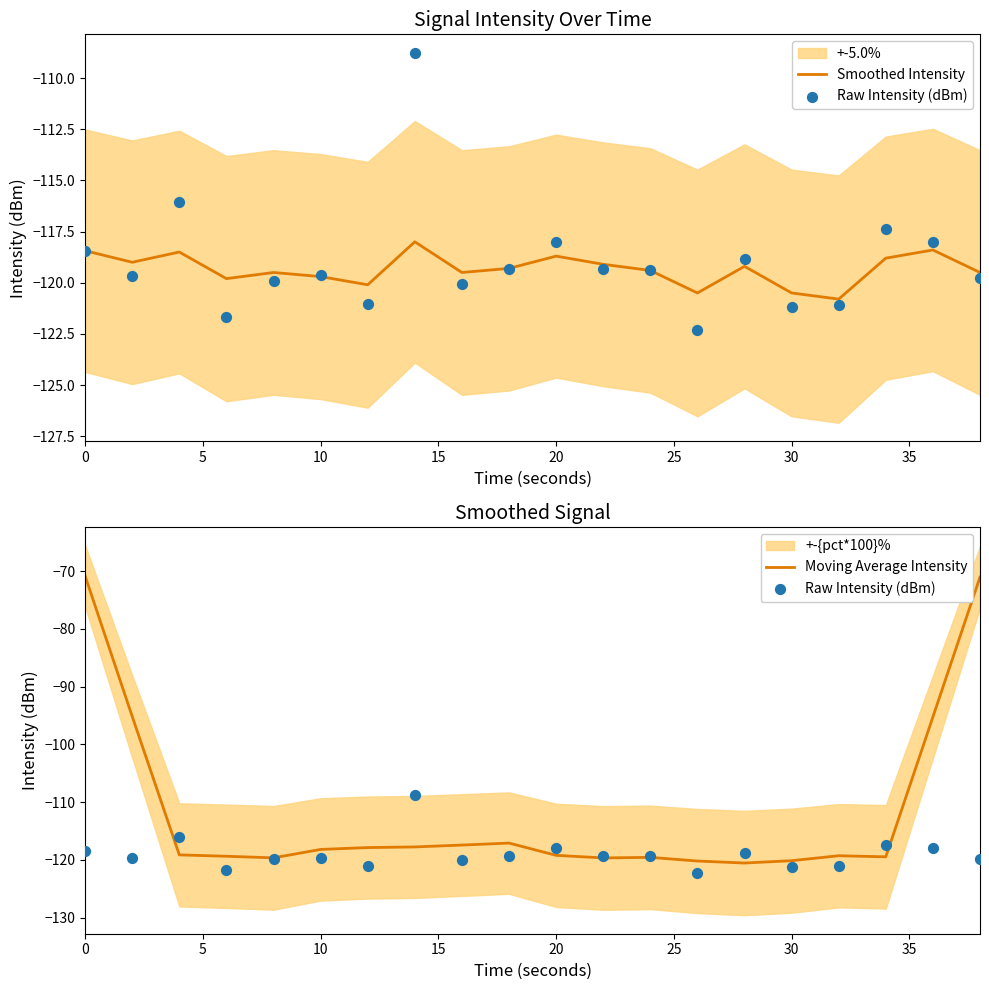

At how many categories does at least one series exceed -99?

4